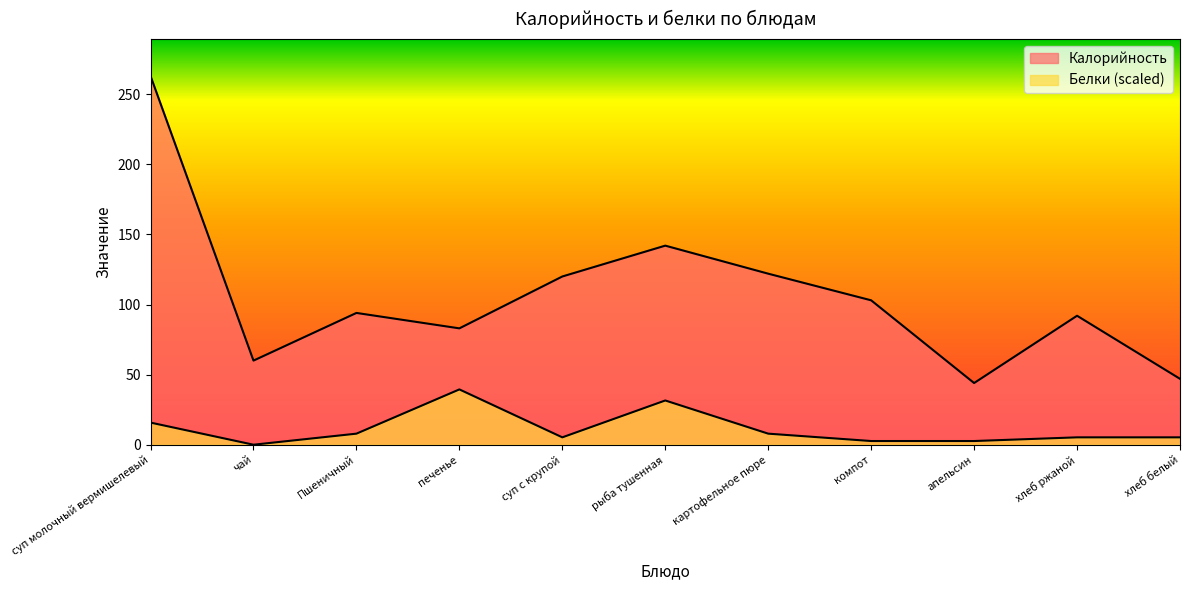

How many values in the Калорийность series exceed 94?

5